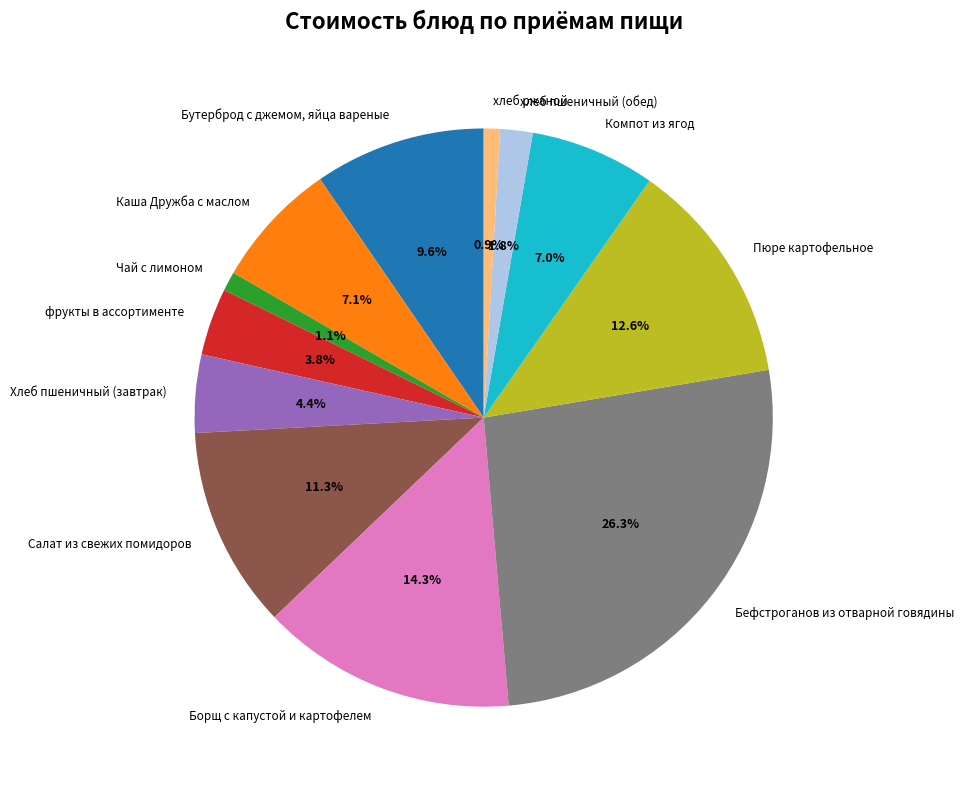

Approximately how many times larger is the value at Каша Дружба с маслом compared to Пюре картофельное?

0.6